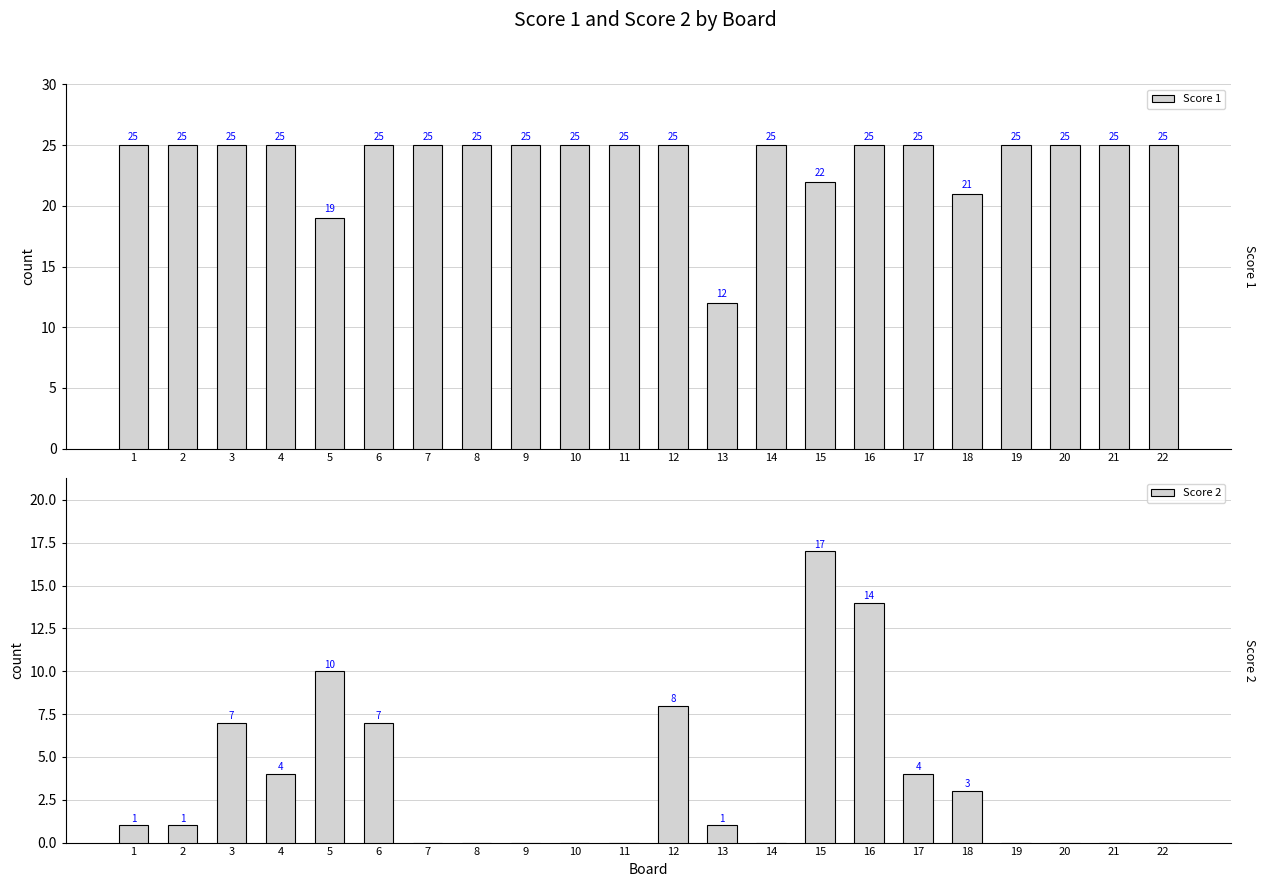

What is the difference between the maximum and second lowest values in the Score 2 series?

17